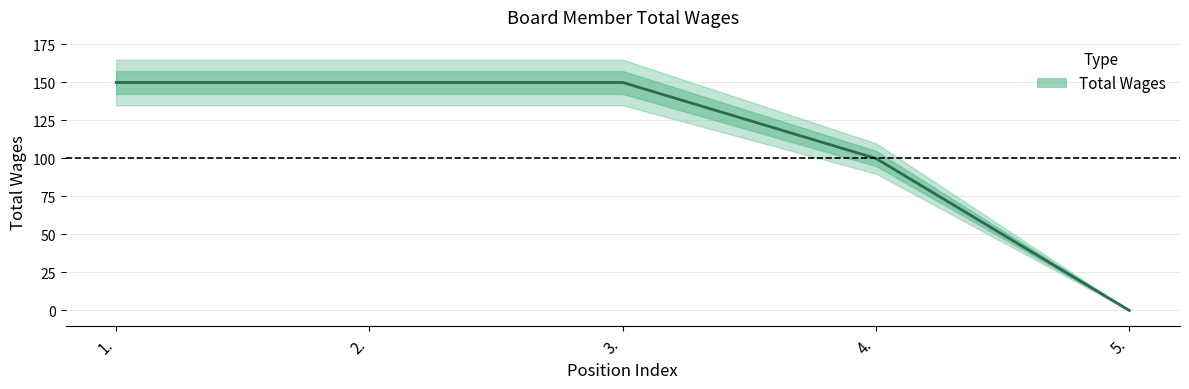

What is the difference between the maximum and minimum values?

150